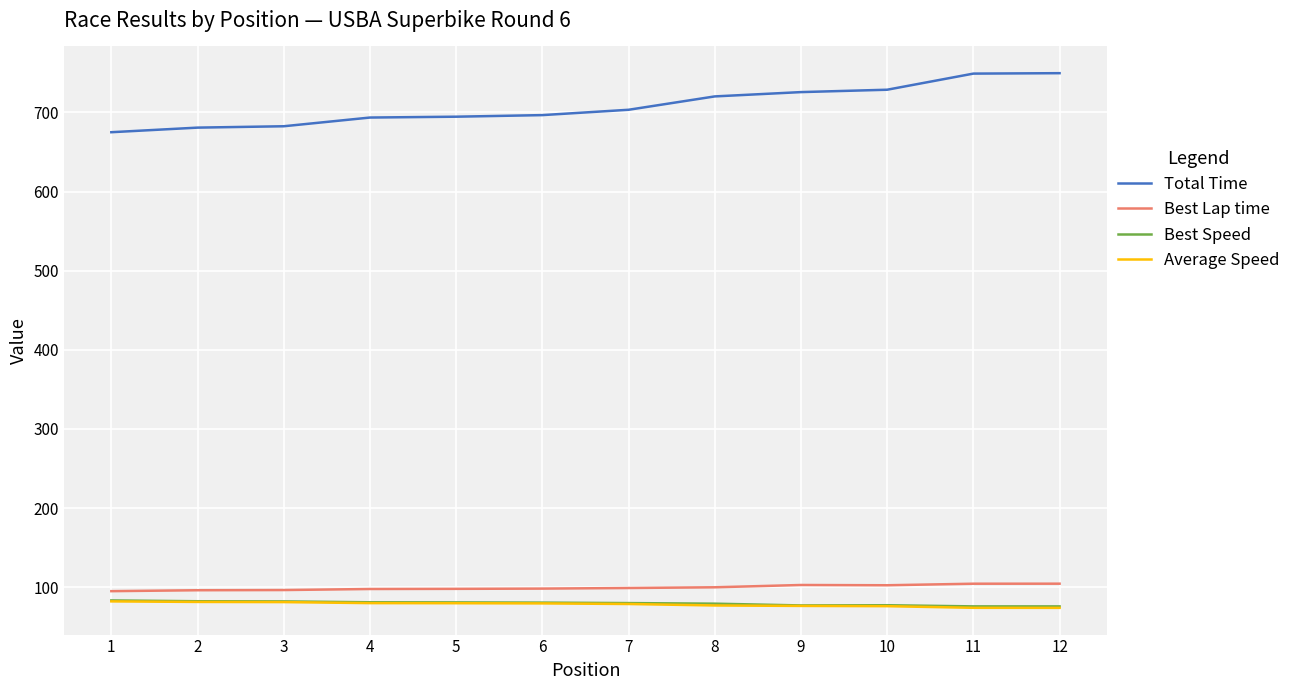

True or false: Best Lap time and Best Speed cross at least once.

False